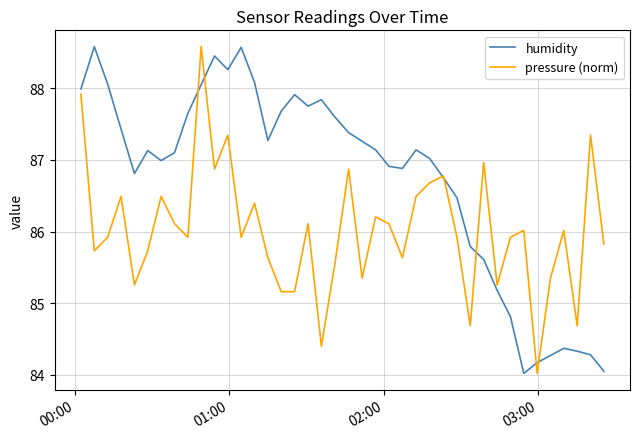

What is the minimum value for humidity?

84.0